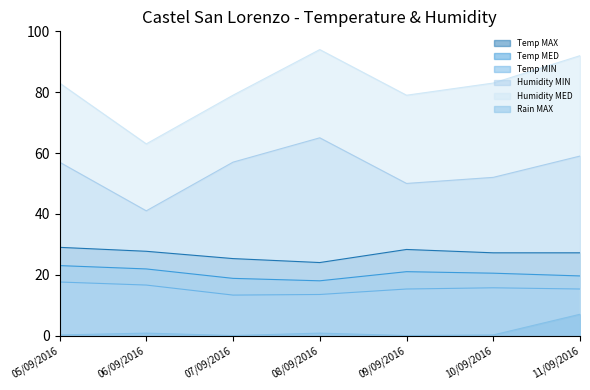

Between 07/09/2016 and 06/09/2016, which is larger?

06/09/2016